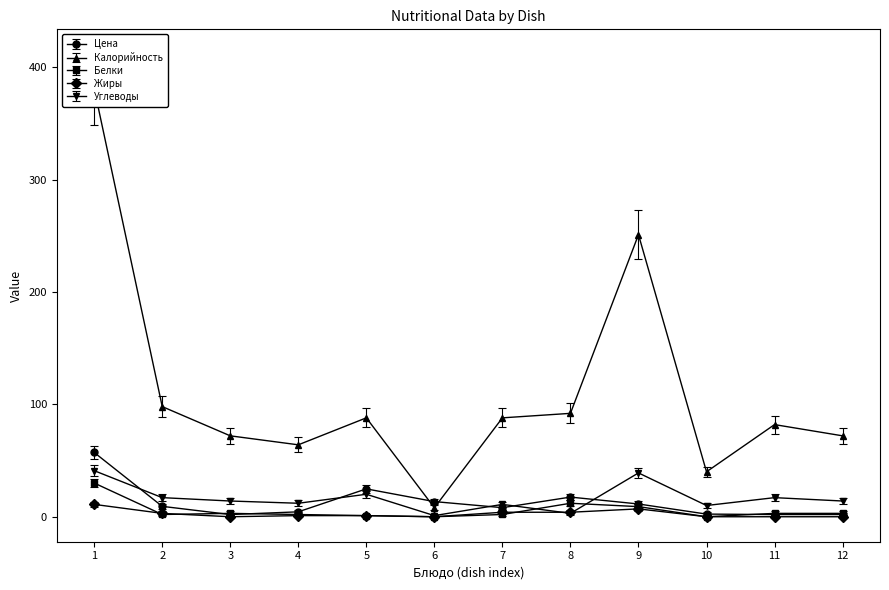

How many values in the Белки series are below 3?

6